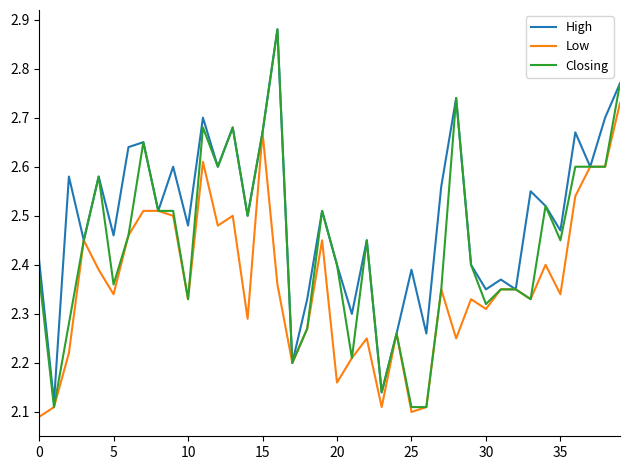

Rank the series by their average value, from highest to lowest.

High, Closing, Low